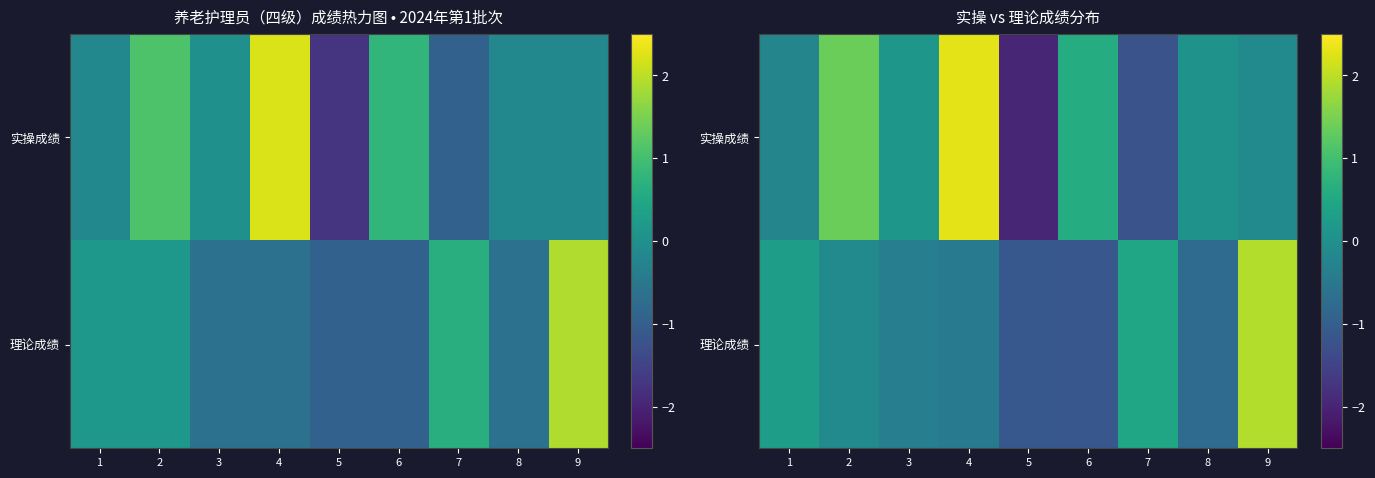

Rank the series by their maximum value, from lowest to highest.

理论成绩, 实操成绩